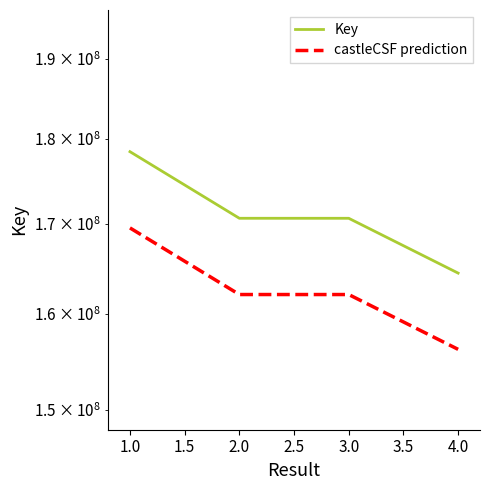

What is the value of the Key point at the 3rd from the left?

170647523.0